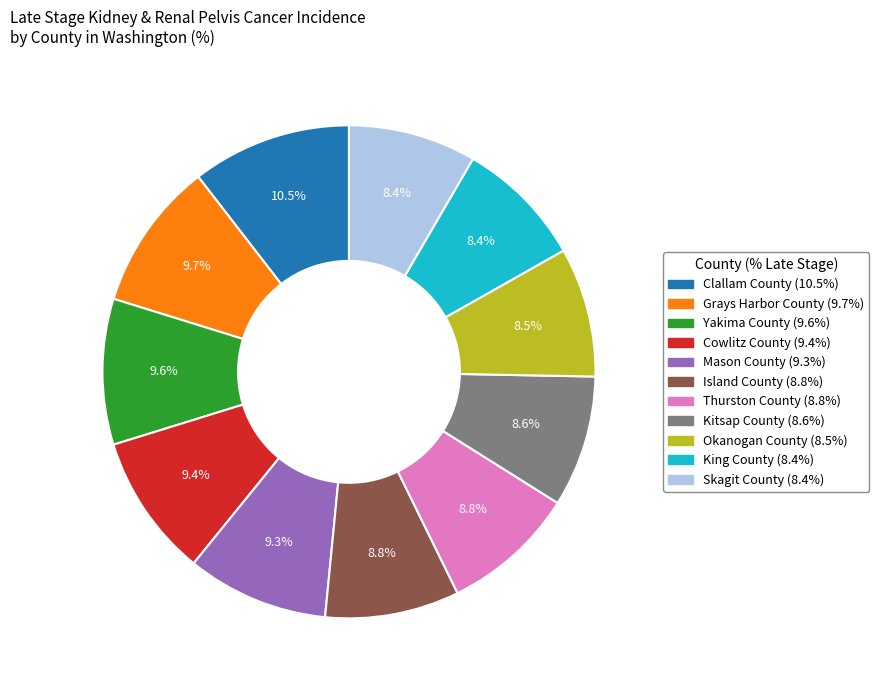

Which slice is the largest?

Clallam County